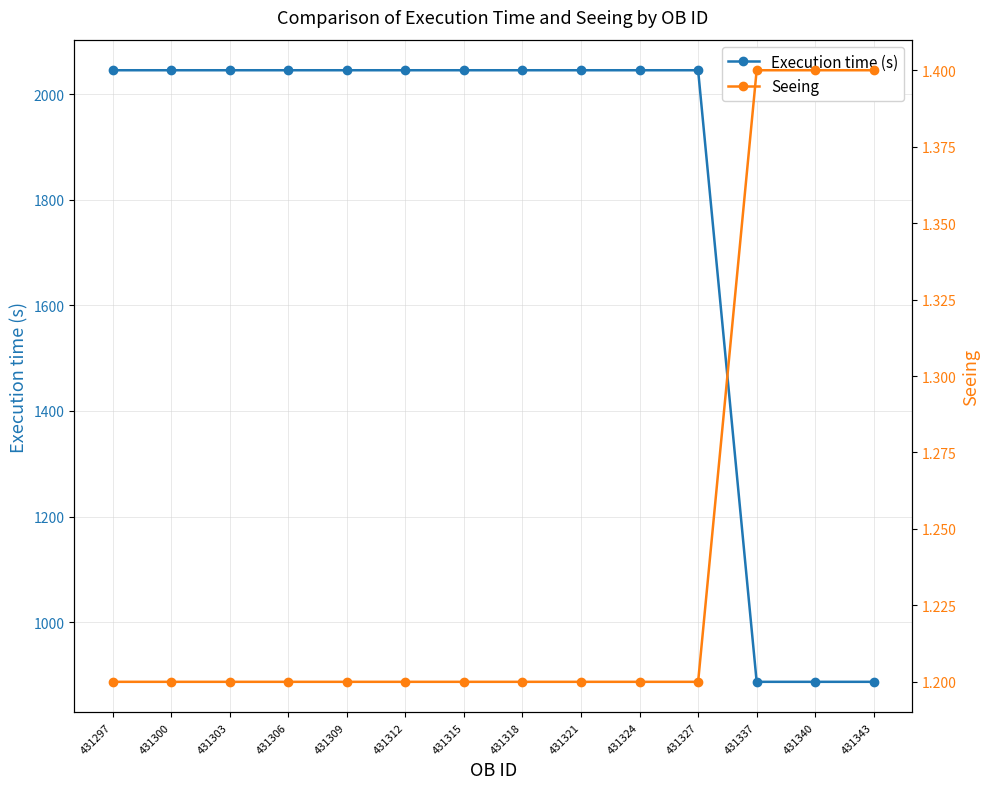

At which label is Execution time (s) closest to 1466?

431297